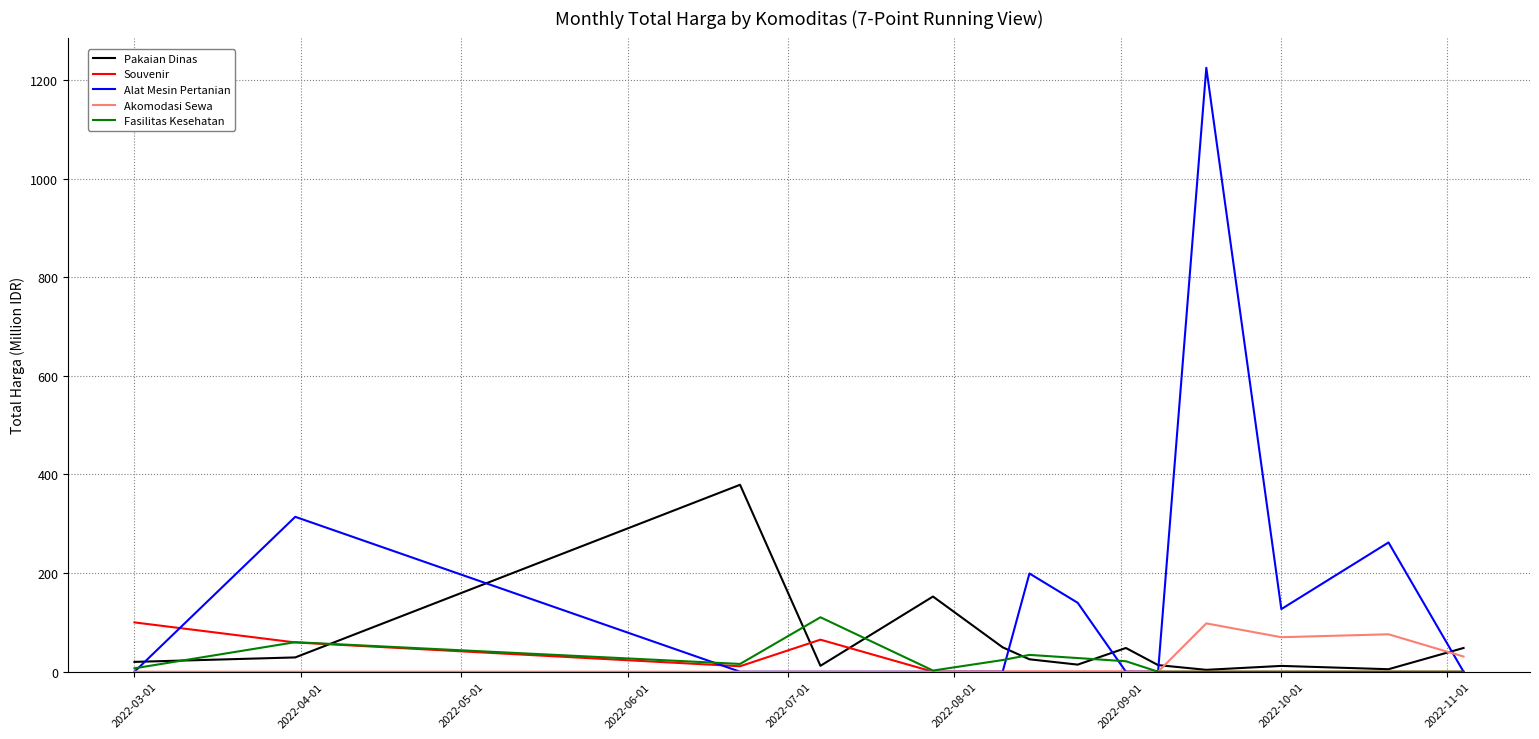

What are all the series names shown in the legend?

Pakaian Dinas, Souvenir, Alat Mesin Pertanian, Akomodasi Sewa, Fasilitas Kesehatan